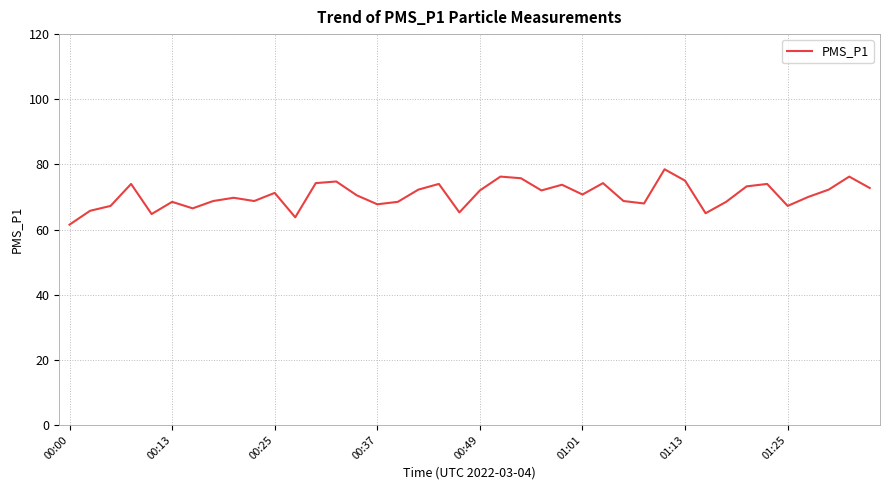

What is the smallest value displayed?

61.5